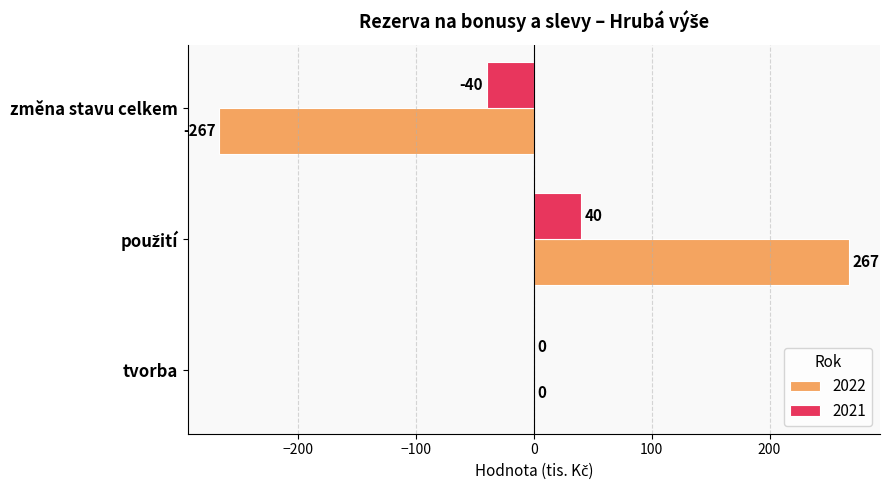

What is the total value across all series at změna stavu celkem?

-307